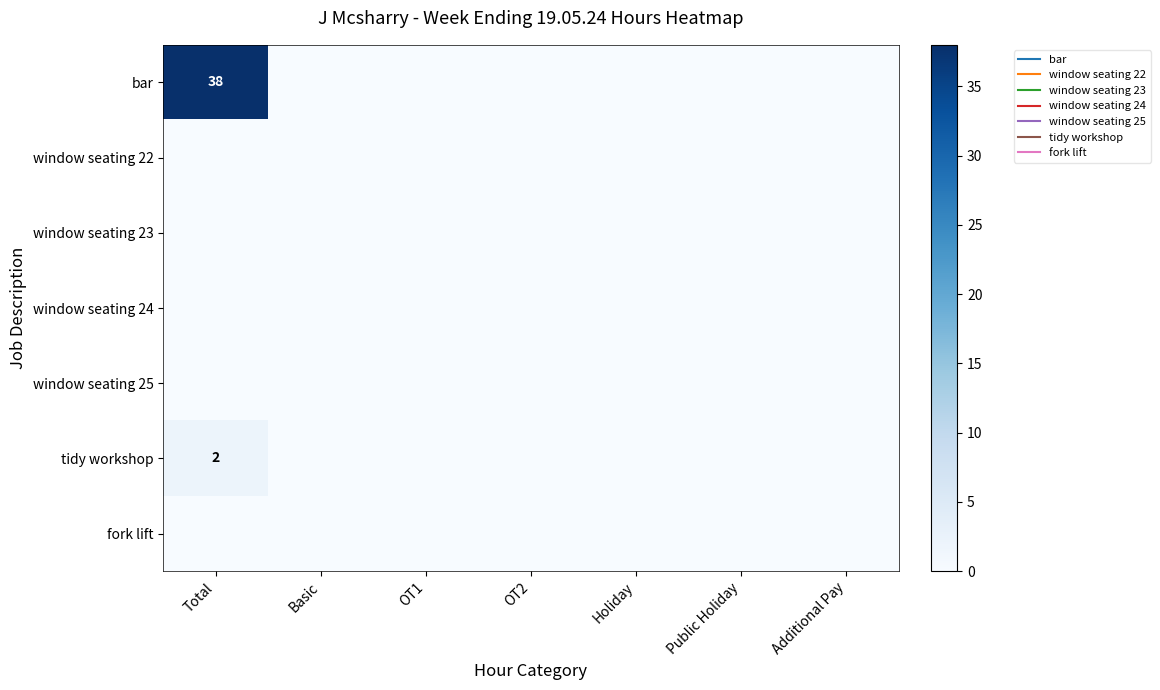

Between Public Holiday and Additional Pay, which is larger?

Public Holiday